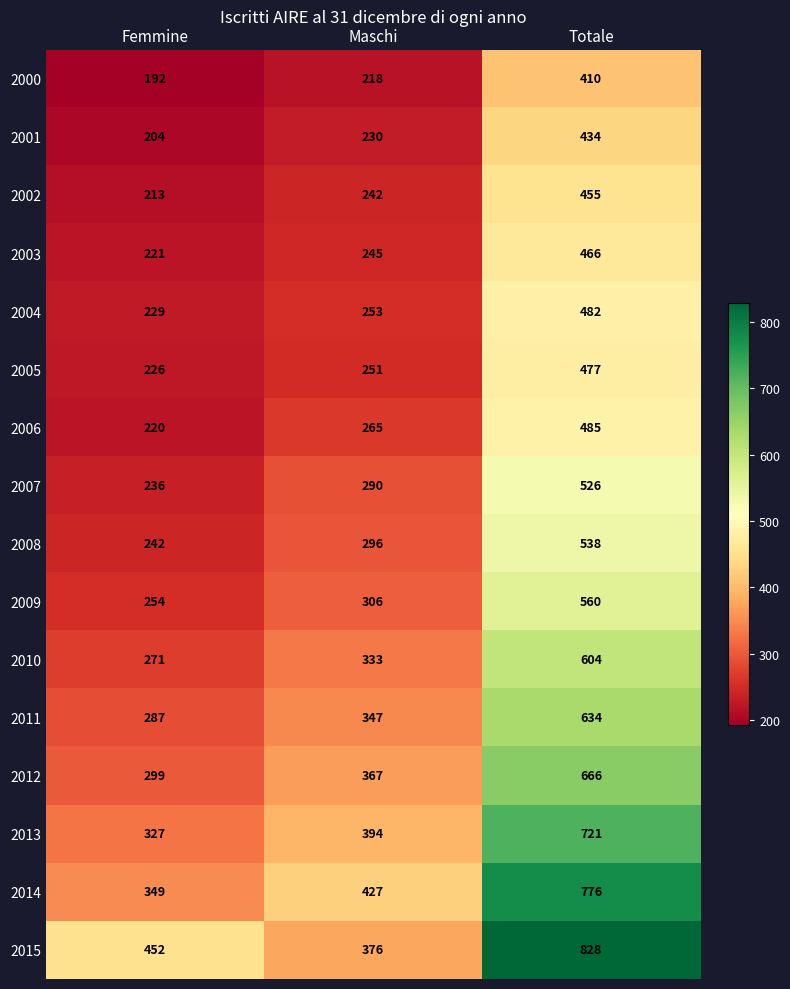

The 2008 series shows 538 at Totale. True or false?

True